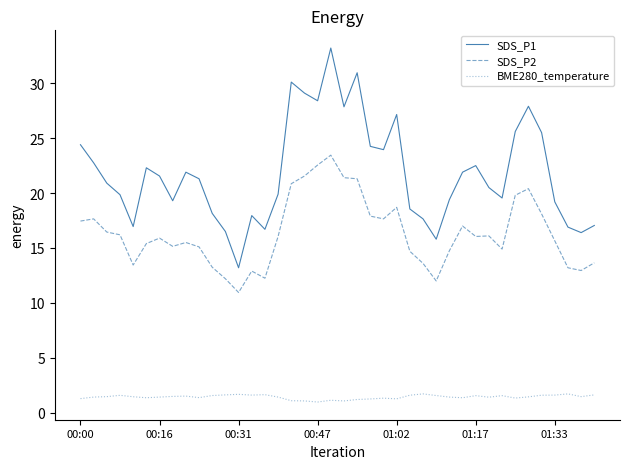

What is the sum of all SDS_P1 values?

873.0